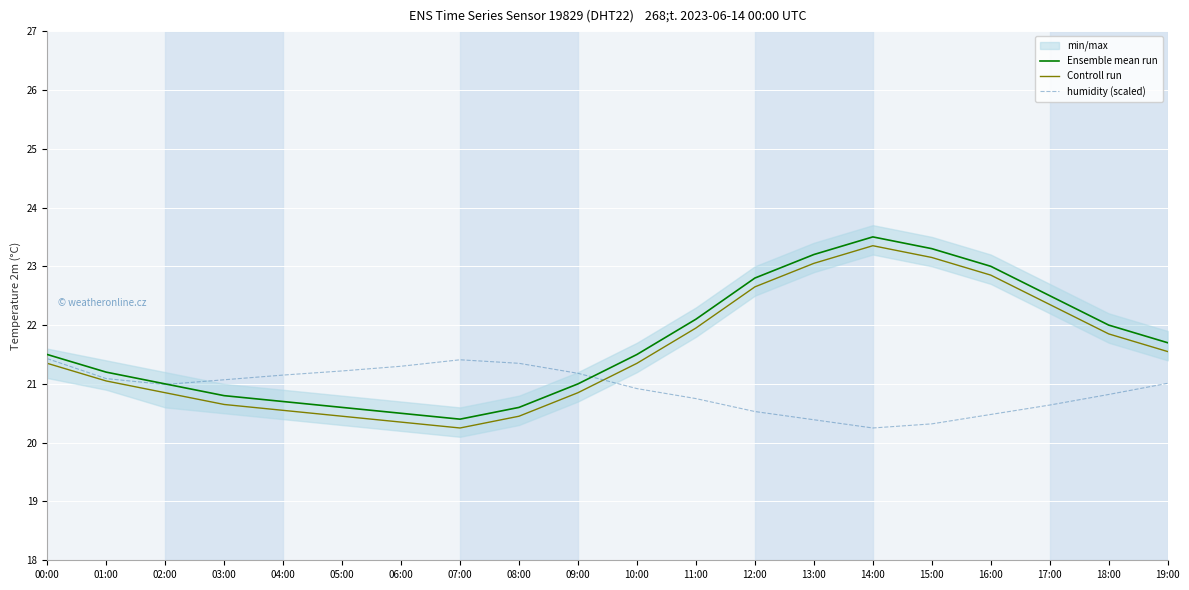

At which category is the sum across all series the highest?

14:00